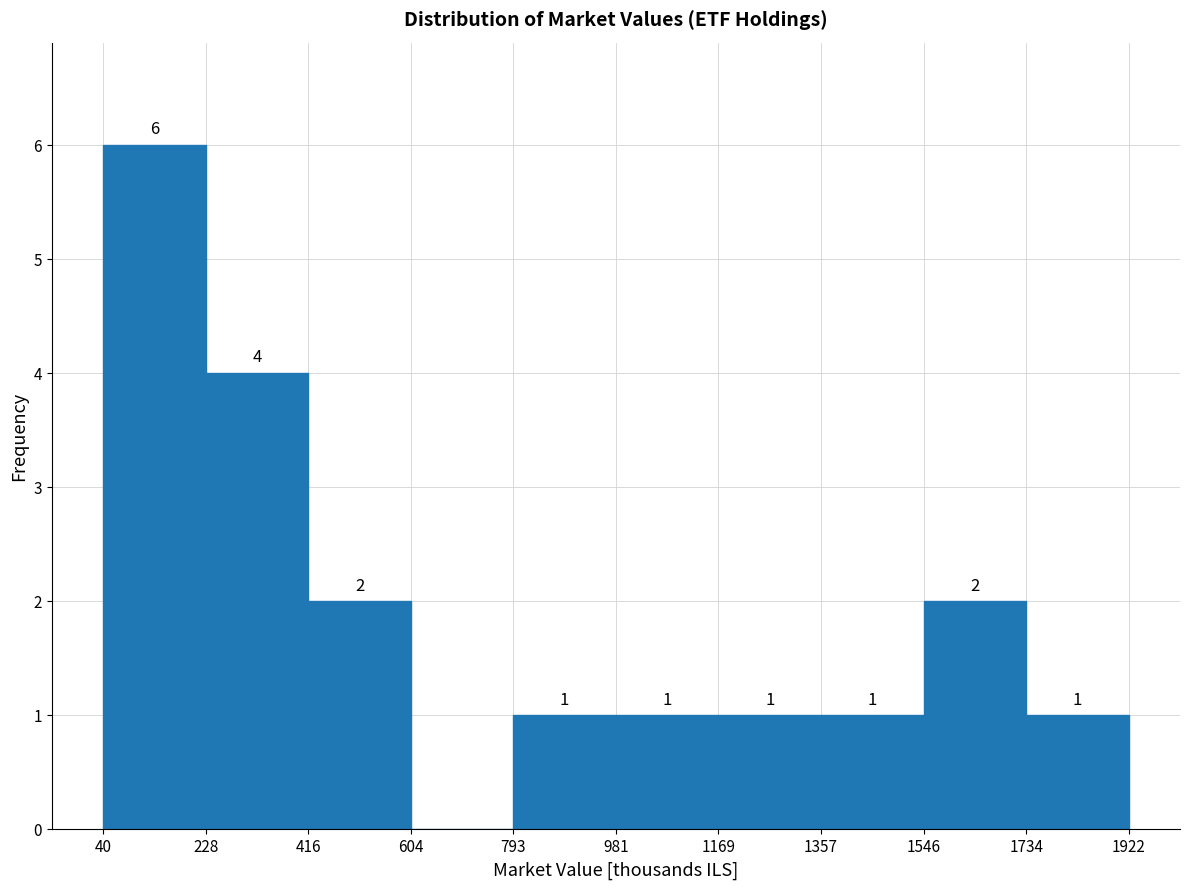

Over which range of the x-axis is the bar tallest?

40 to 228